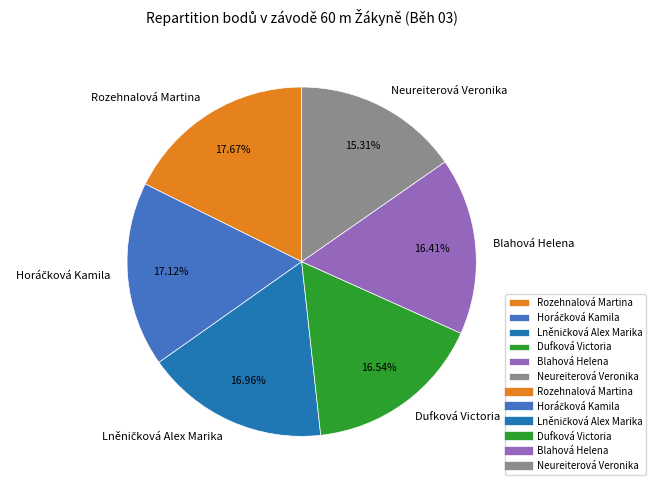

What is the largest slice in the pie chart?

Rozehnalová Martina